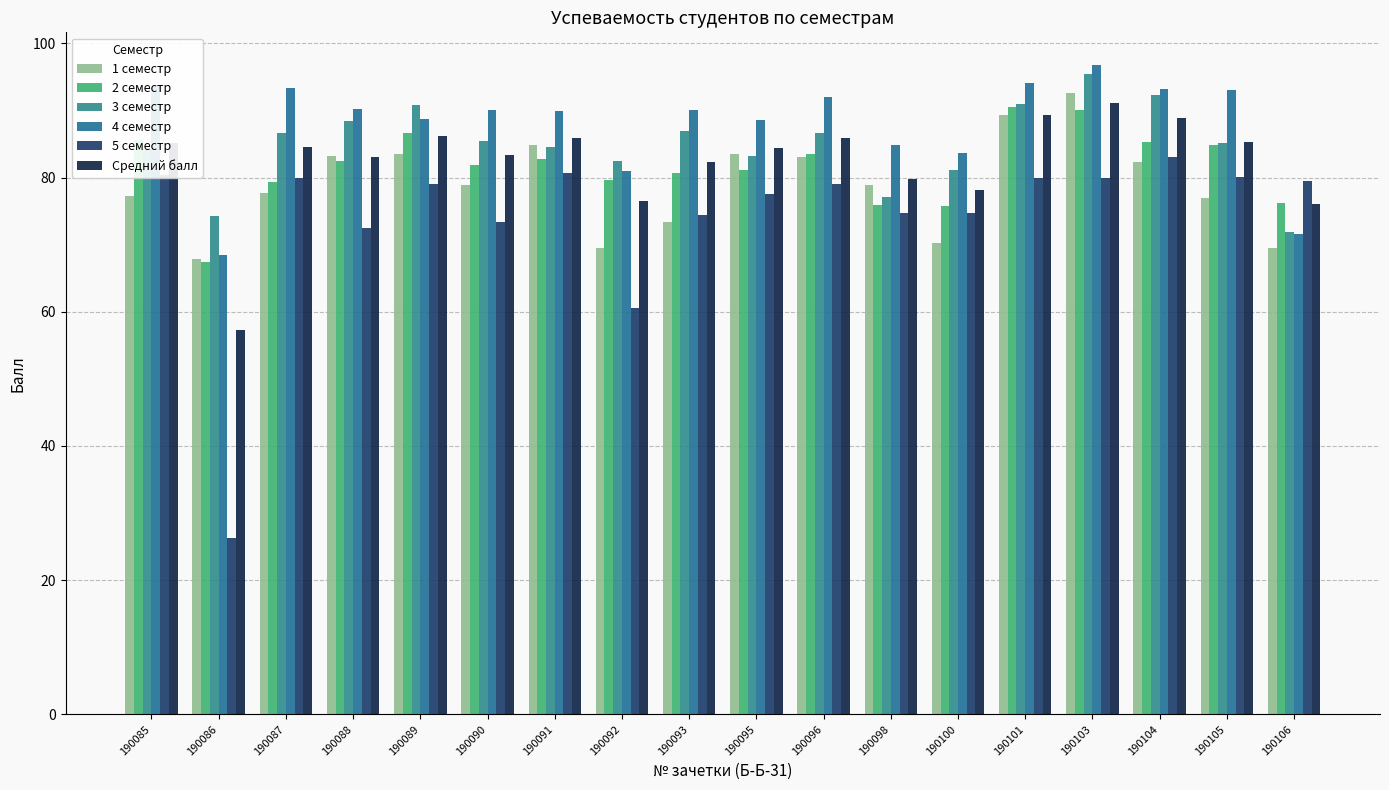

What is the total value across all series at 190089?

514.8